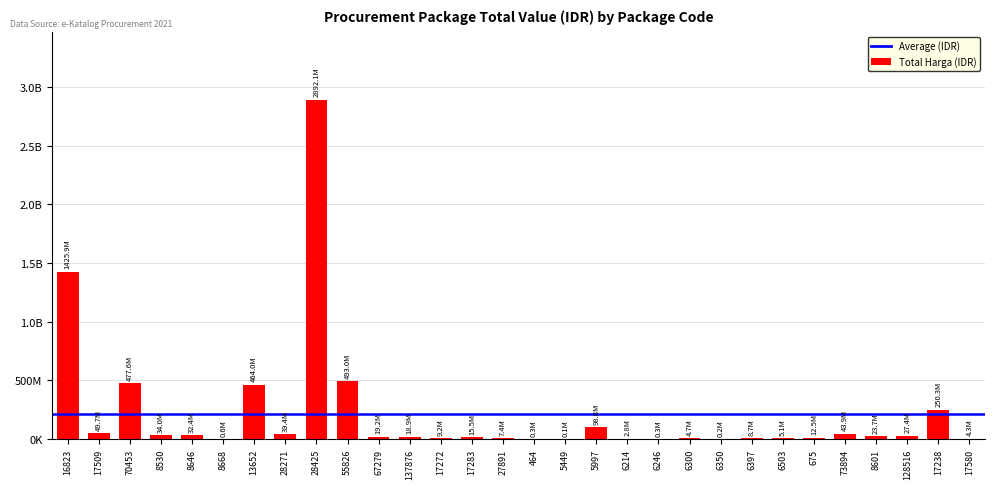

What is the difference between the maximum and minimum values?

2892044000